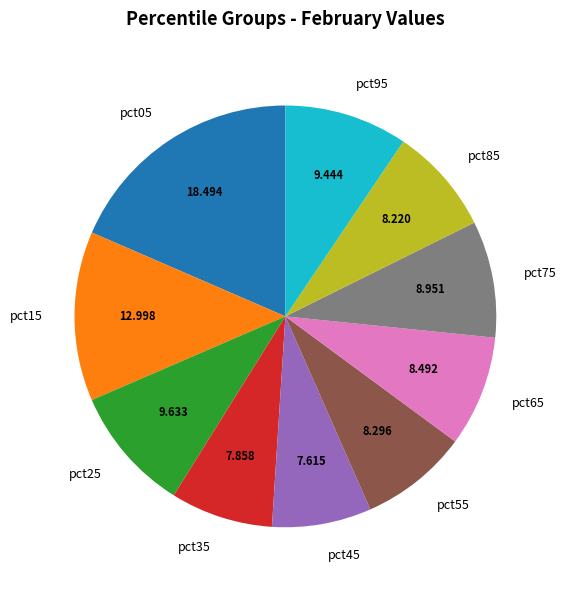

Does any single category account for the majority?

No